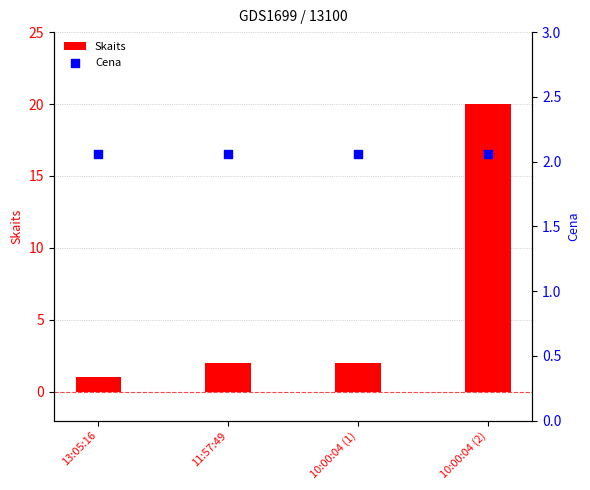

Which series has the largest total across all categories?

Skaits